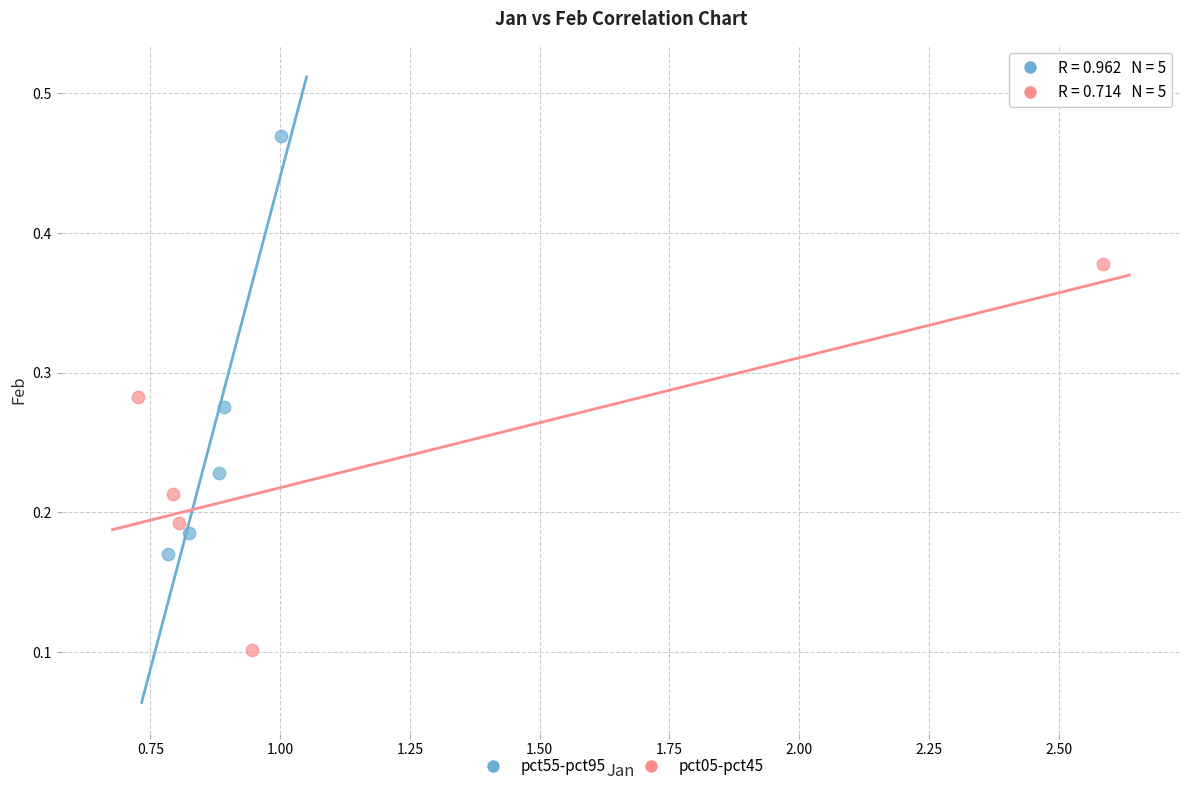

Which series contains the highest Y value?

pct55-pct95